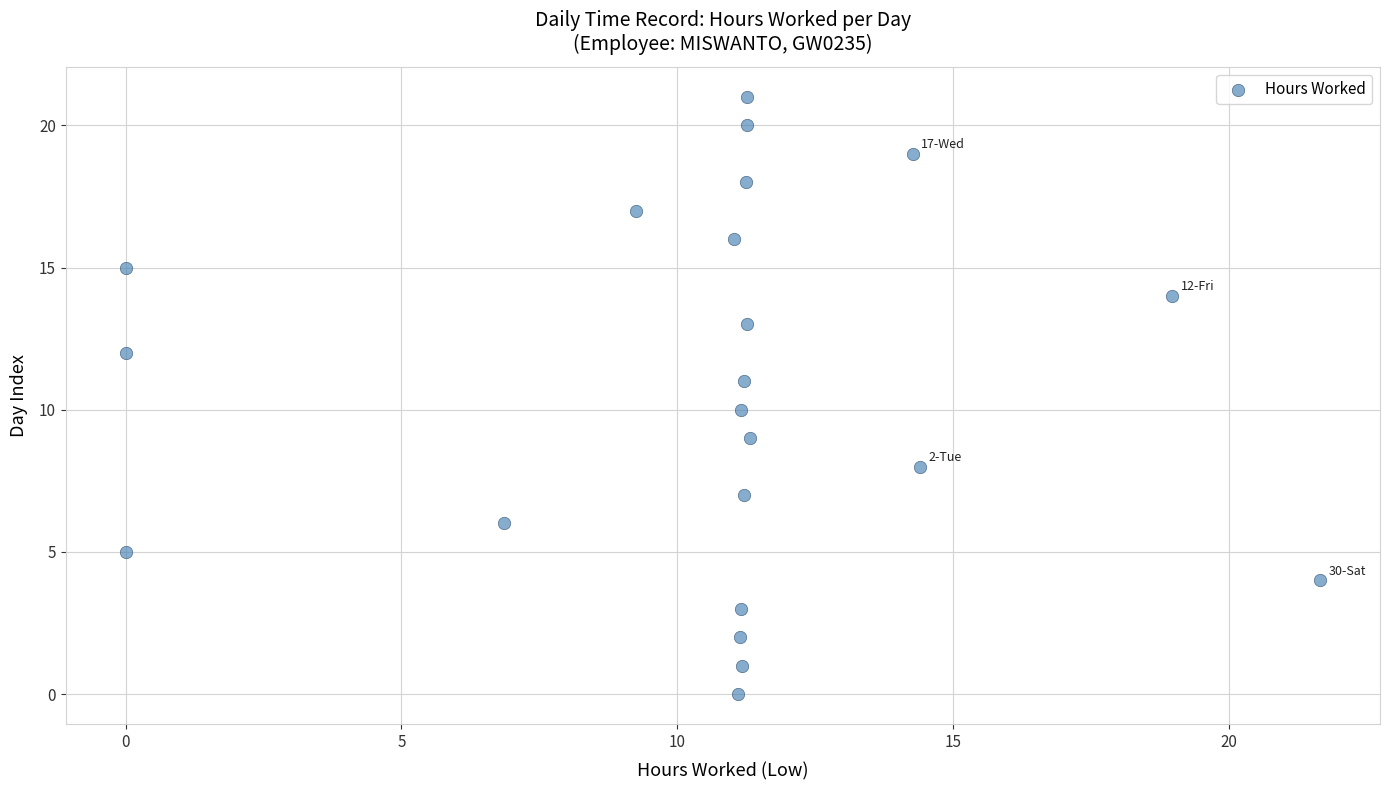

What is the range of Y values (max minus min)?

21